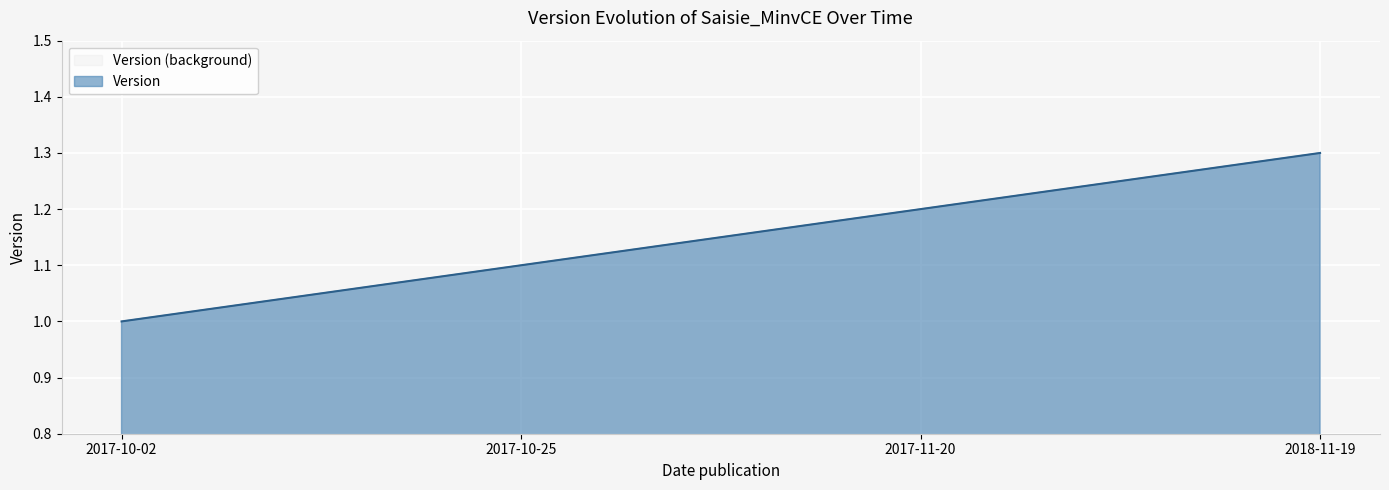

At which category does the chart reach its minimum across all series?

2017-10-02